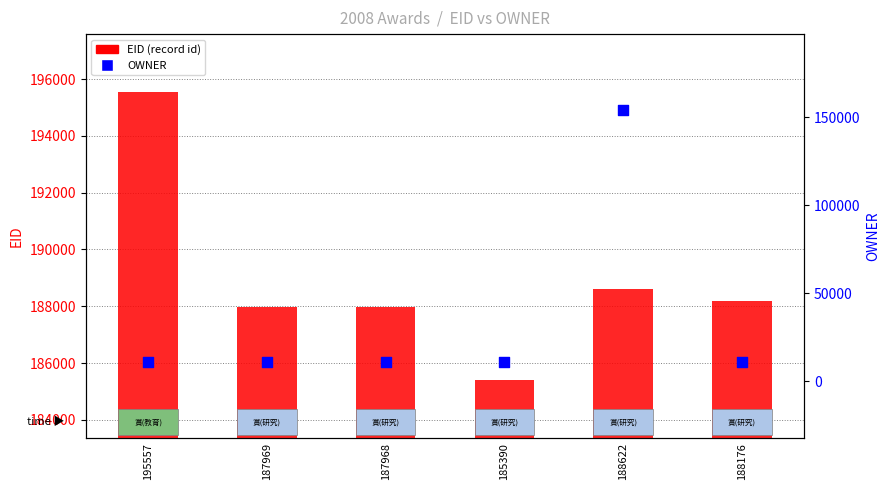

What are all the series names shown in the legend?

EID (record id), OWNER